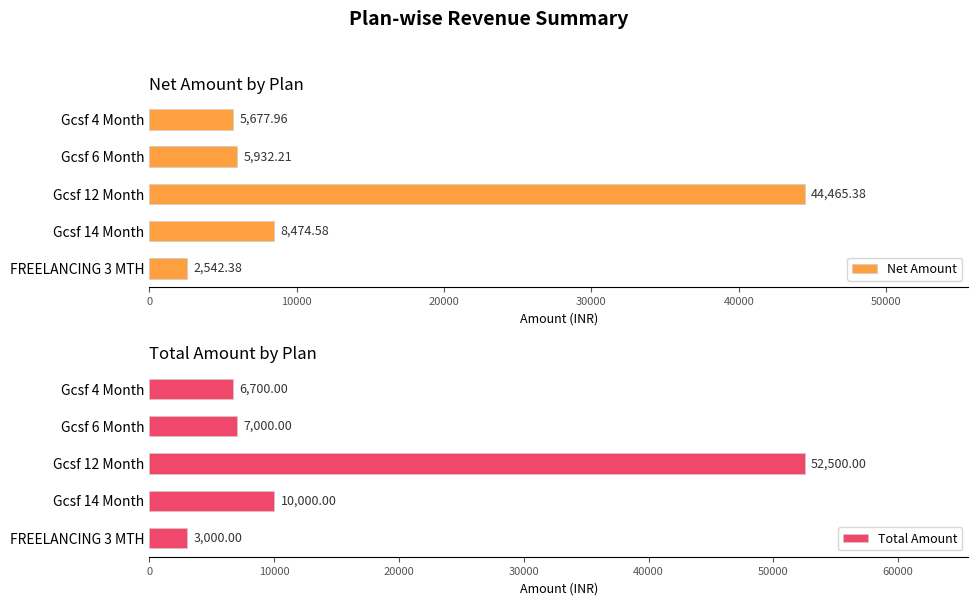

True or false: Total Amount has a value of 34683.5 at 20000.

False